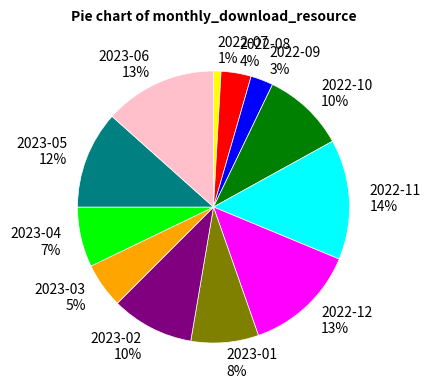

Do 2023-03 and 2022-09 together represent more than half of the pie?

No